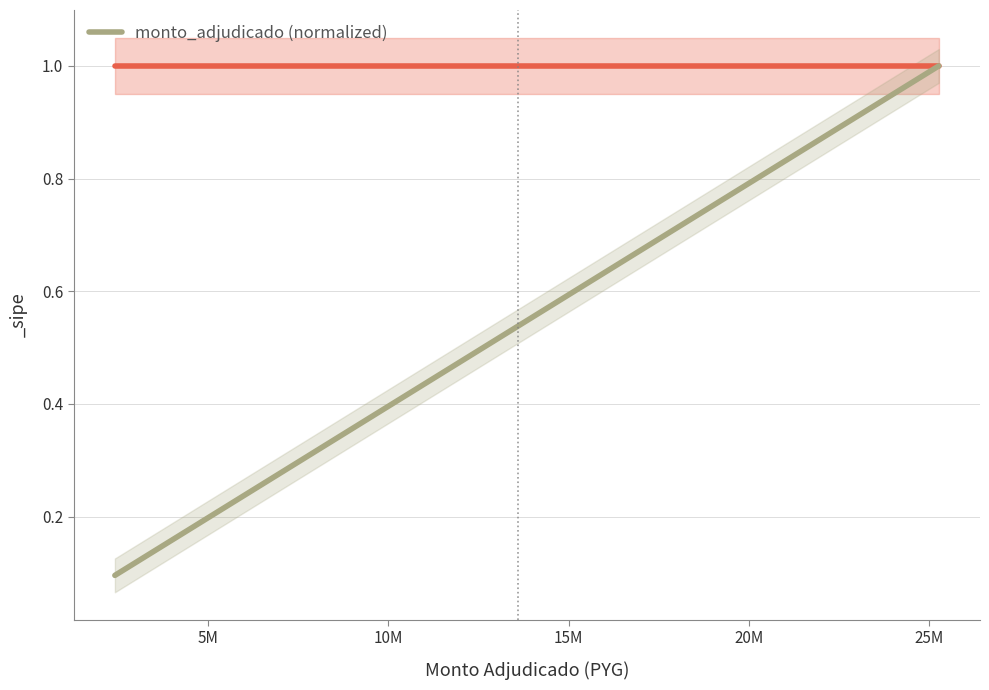

What is the maximum value shown in the chart?

1.0